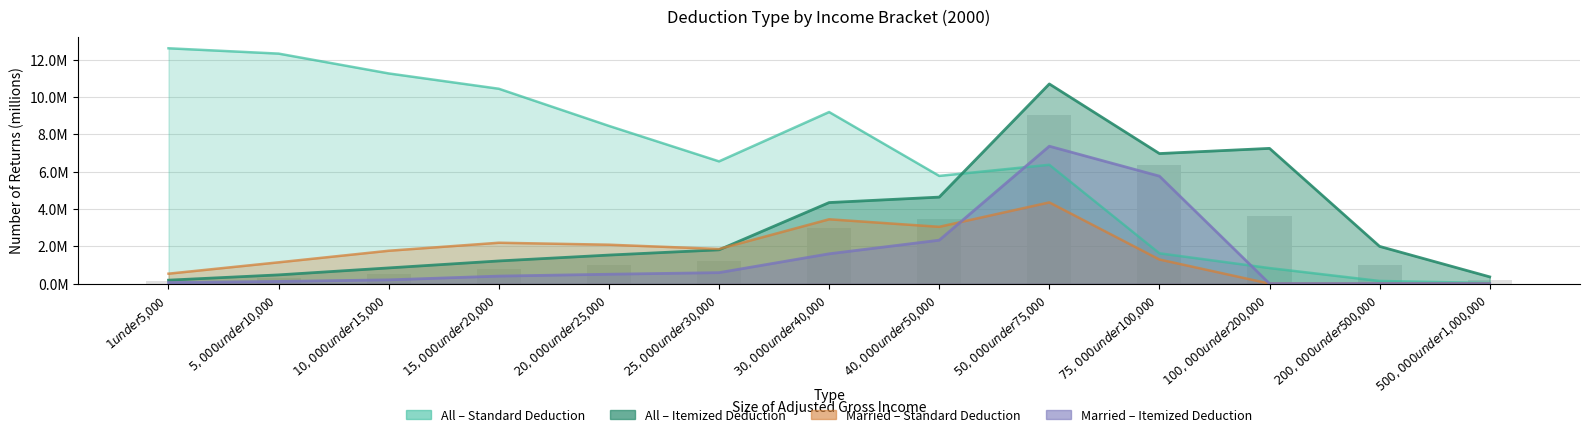

What is the average value of the Married - Standard series?

1.7